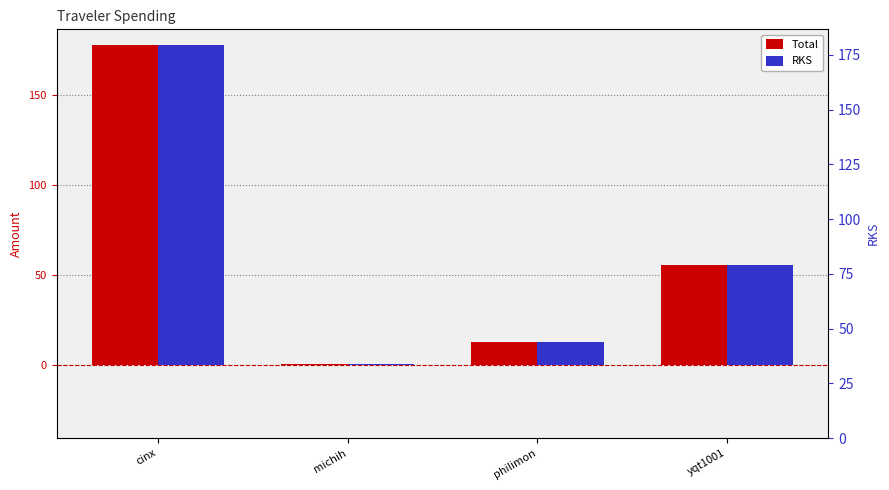

What is the total value across all series at philimon?

24.7